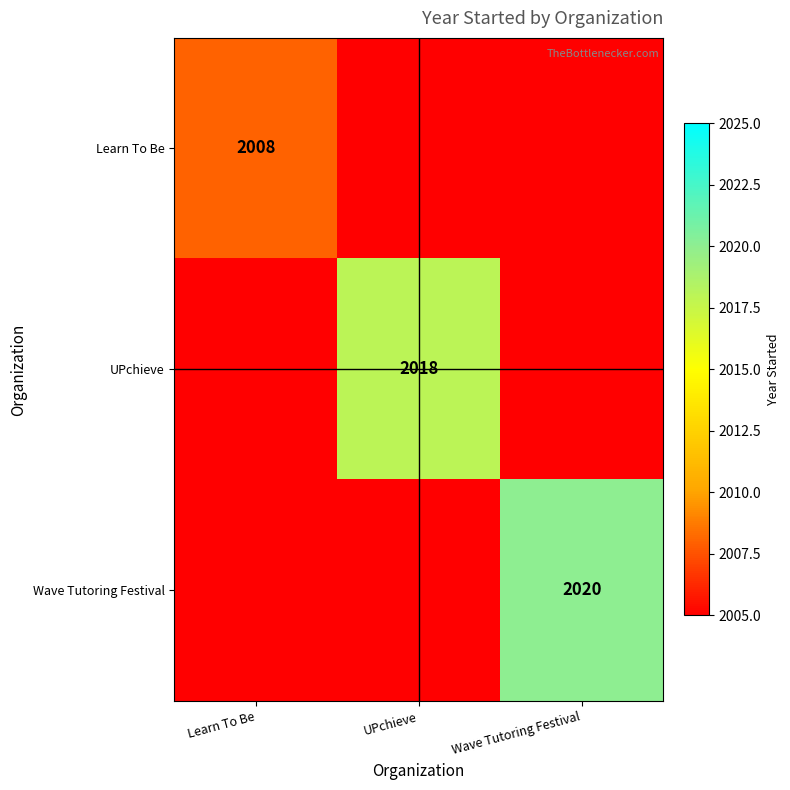

Which category has the lowest value in the Learn To Be series?

UPchieve